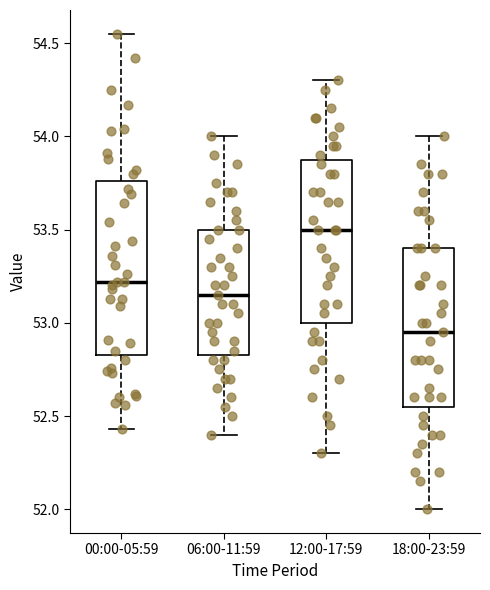

Which box's median line is the lowest?

18:00-23:59